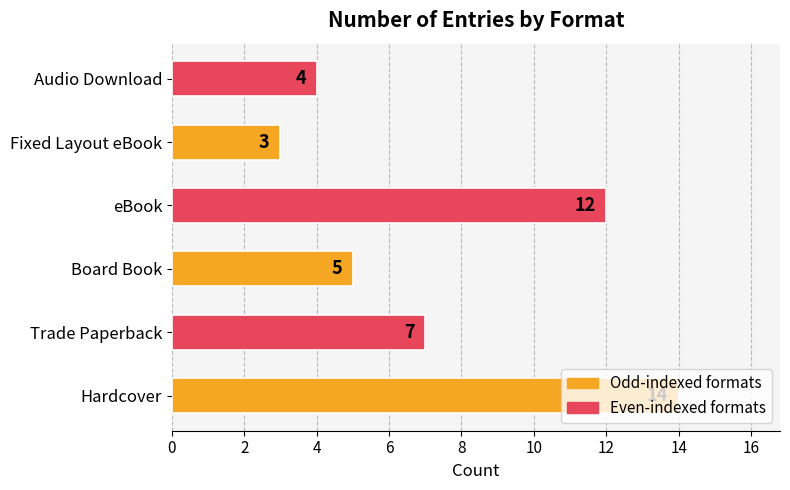

What is the difference between the second highest and second lowest values?

8